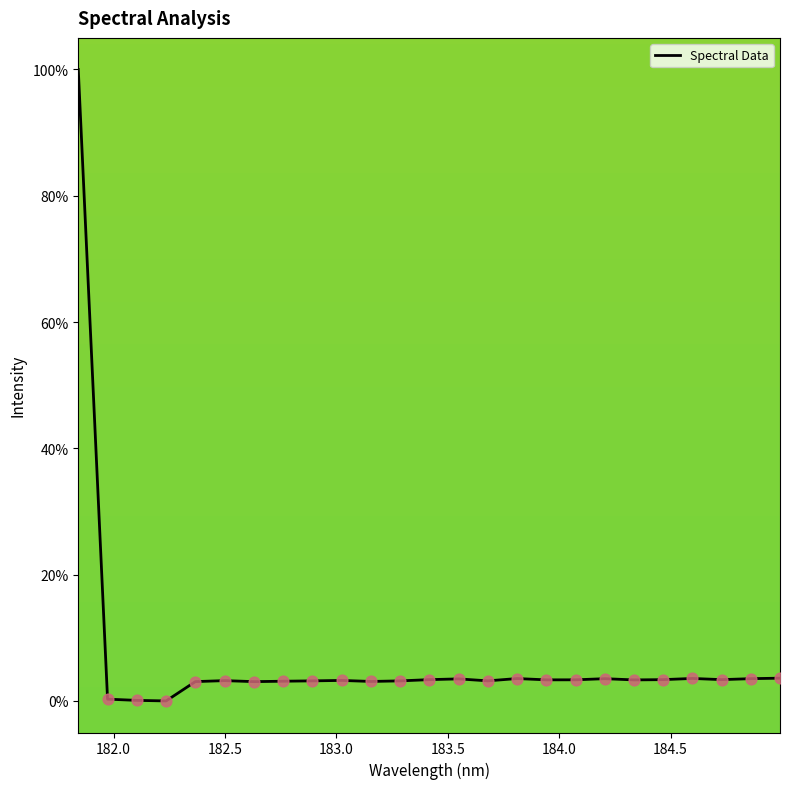

What is the greatest value displayed?

100.0